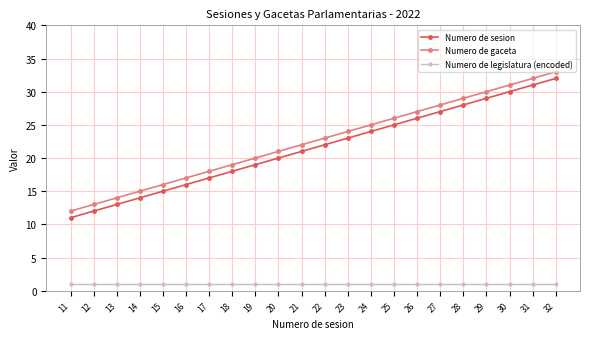

How many lines are shown in the chart?

3